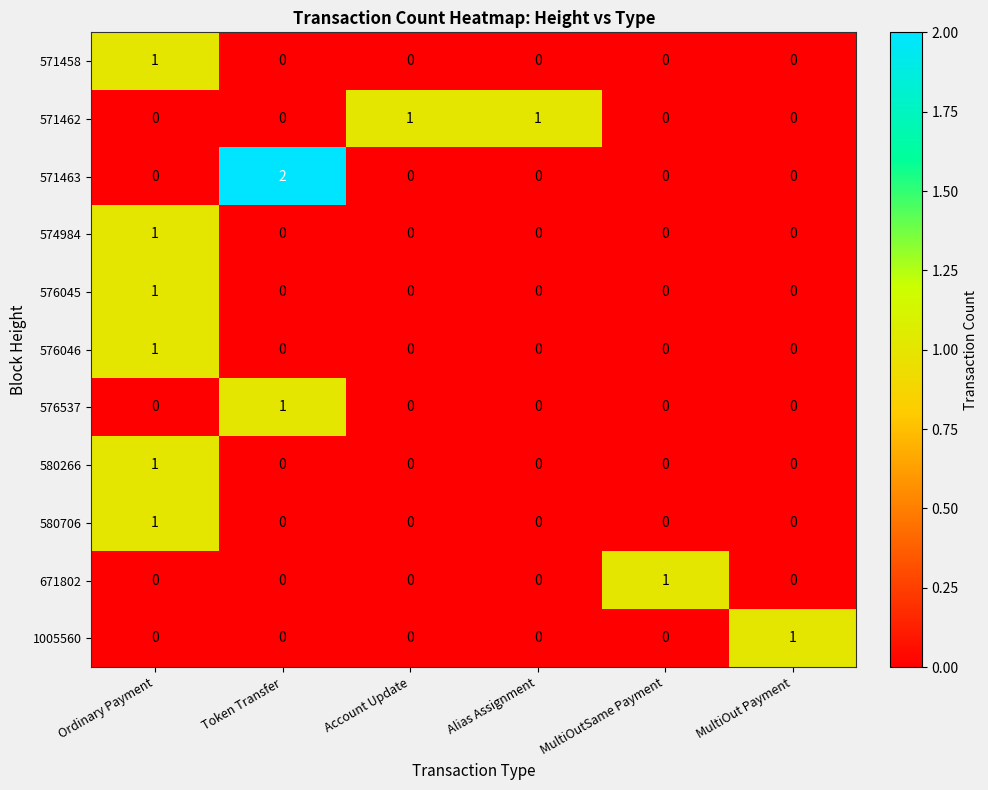

How many data points does each series have?

6